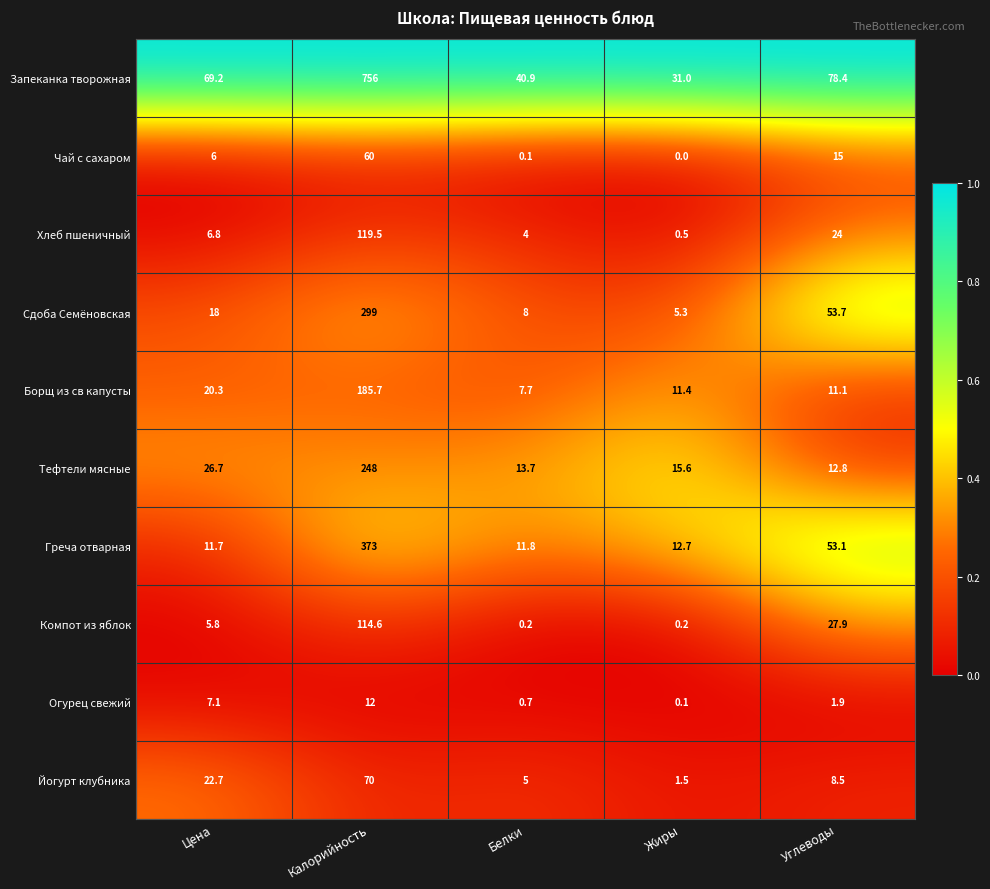

Rank the series by their maximum value, from highest to lowest.

Запеканка творожная, Греча отварная, Сдоба Семёновская, Тефтели мясные, Борщ из св капусты, Хлеб пшеничный, Компот из яблок, Йогурт клубника, Чай с сахаром, Огурец свежий